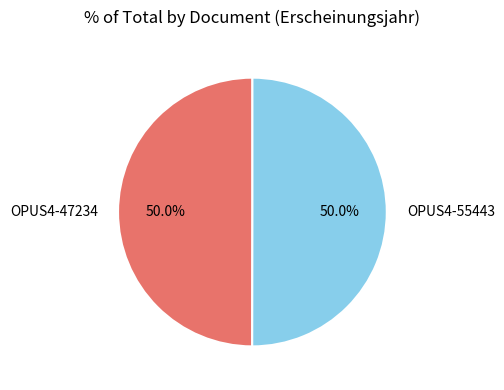

What percentage do OPUS4-47234 and OPUS4-55443 together represent?

100.0%